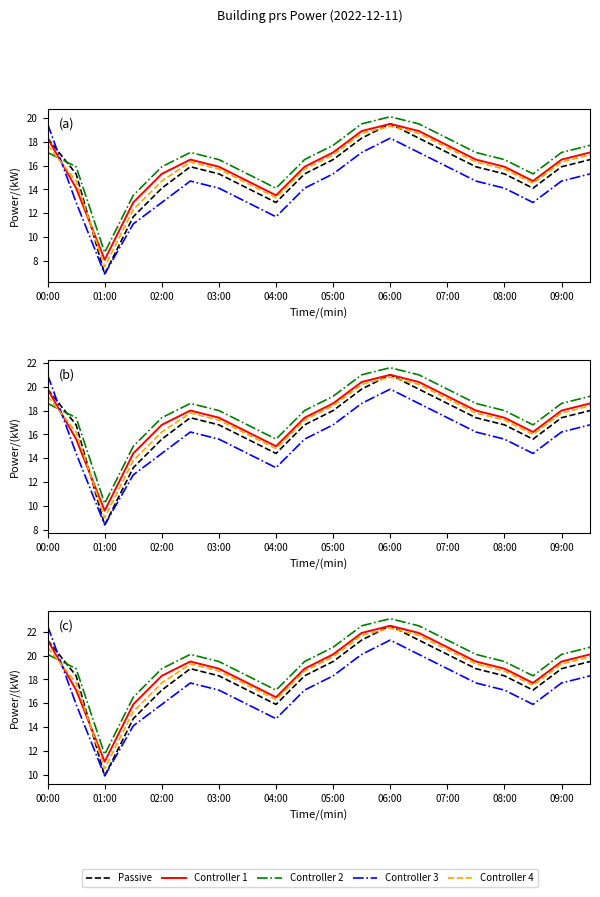

Reading left to right, extract all data points from this chart.

Passive: 21.3	18.3	9.9	14.7	17.1	18.9	18.3	17.1	15.9	18.3	19.5	21.3	22.5	21.3	20.1	18.9	18.3	17.1	18.9	19.5
Controller 1: 21.3	17.1	11.1	15.9	18.3	19.5	18.9	17.7	16.5	18.9	20.1	21.9	22.5	21.9	20.7	19.5	18.9	17.7	19.5	20.1
Controller 2: 20.1	18.9	11.7	16.5	18.9	20.1	19.5	18.3	17.1	19.5	20.7	22.5	23.1	22.5	21.3	20.1	19.5	18.3	20.1	20.7
Controller 3: 22.5	15.9	9.9	14.1	15.9	17.7	17.1	15.9	14.7	17.1	18.3	20.1	21.3	20.1	18.9	17.7	17.1	15.9	17.7	18.3
Controller 4: 20.7	17.7	10.5	15.3	17.7	19.3	18.7	17.5	16.3	18.7	19.9	21.7	22.3	21.7	20.5	19.3	18.7	17.5	19.3	19.9